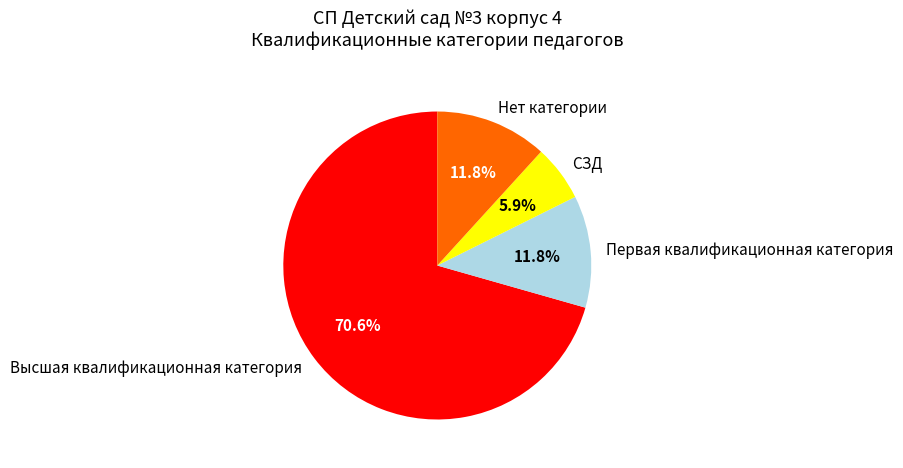

To the nearest percent, what is the difference between the largest and smallest slice percentages?

65%